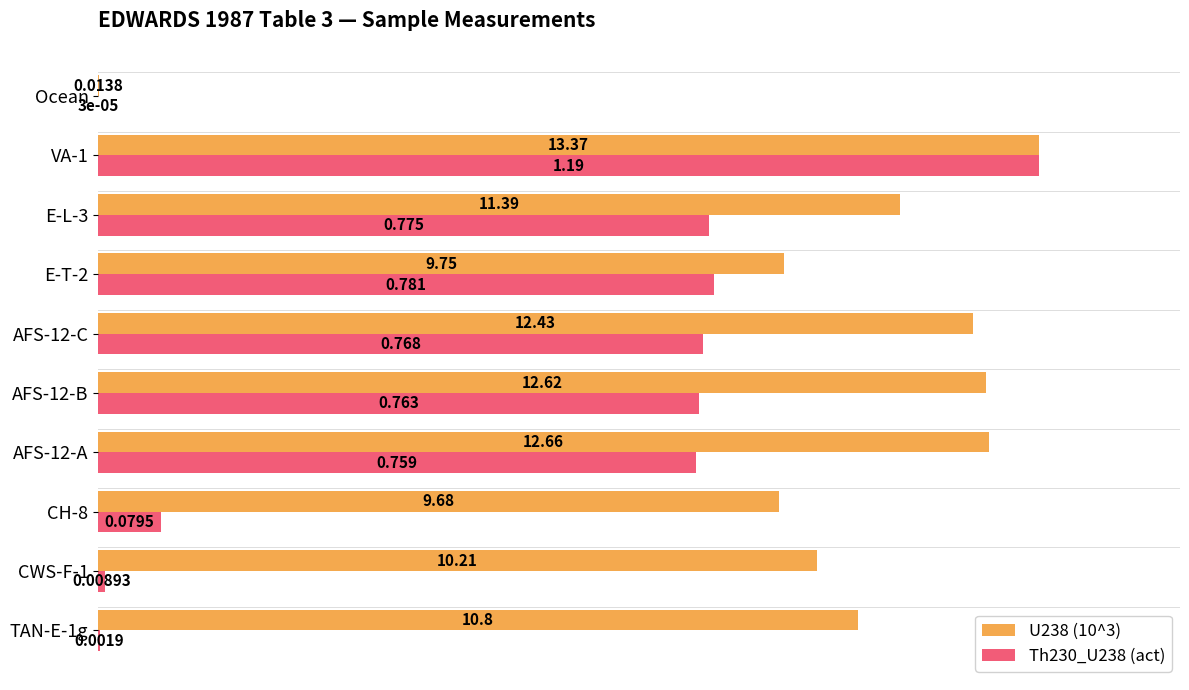

At which label is U238 (10^3) closest to 0?

Ocean